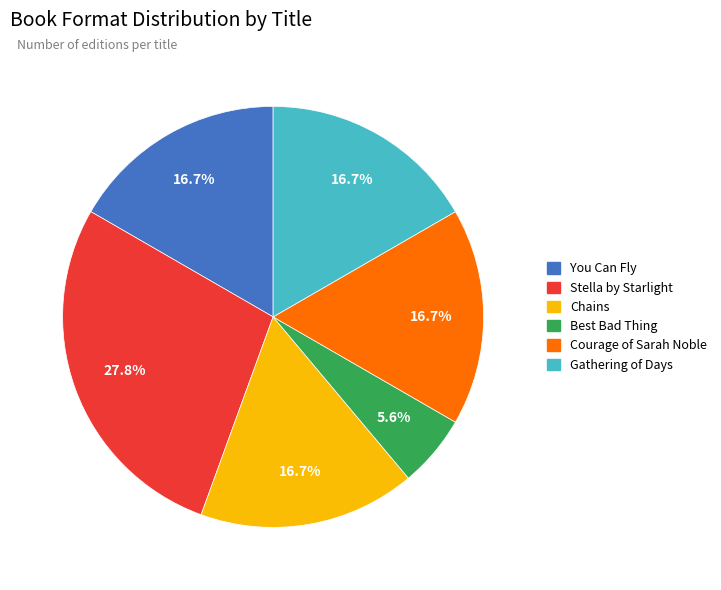

Does Courage of Sarah Noble account for over 50% of the chart?

No